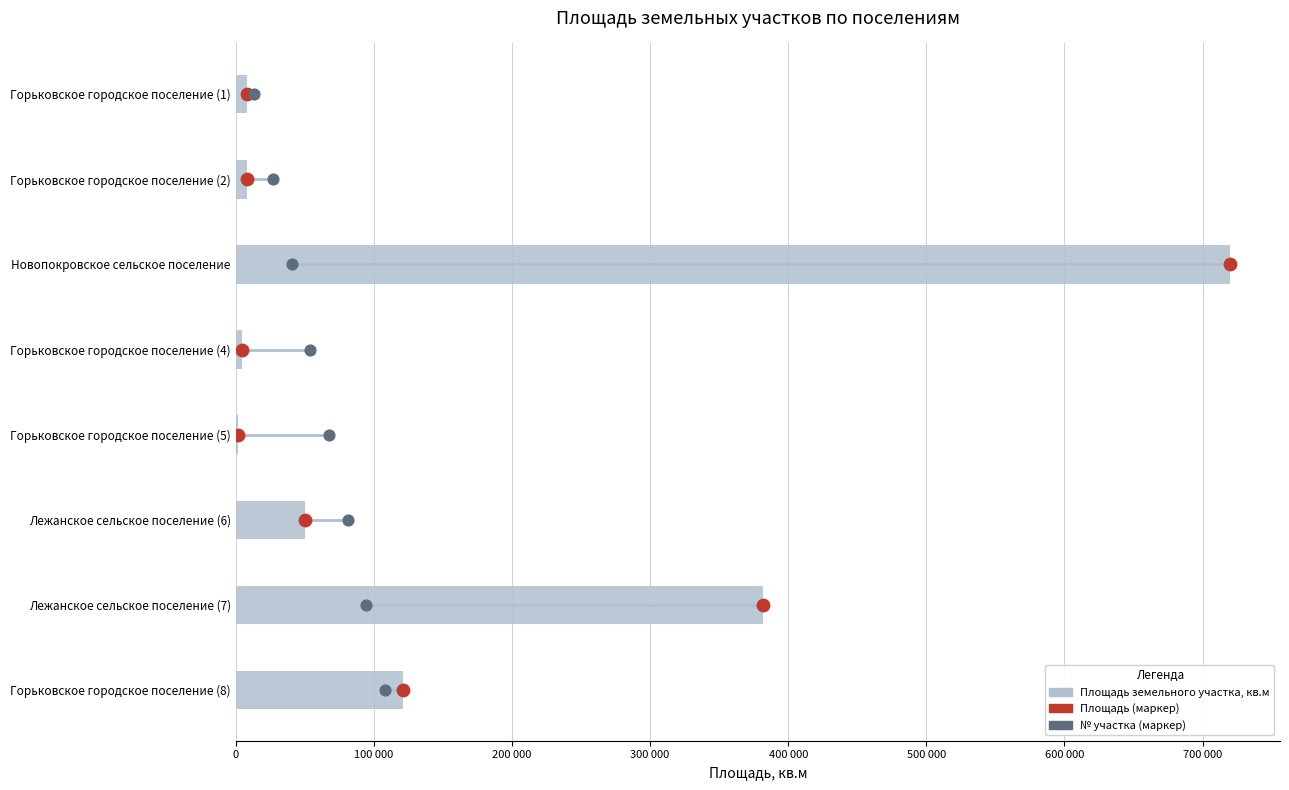

Which series has the widest spread of Y values?

Площадь земельного участка, кв.м